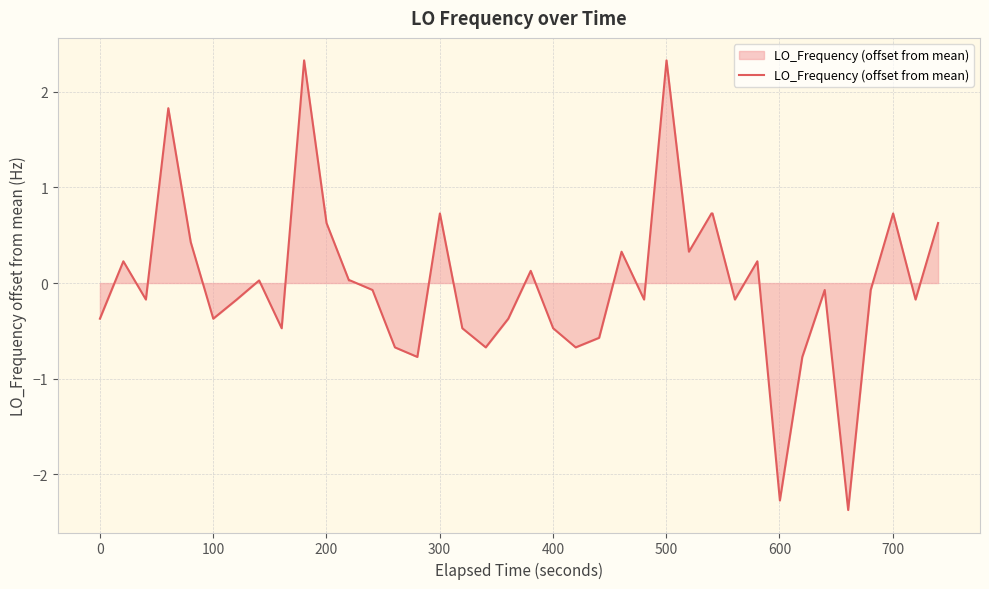

Does the chart display data point markers on the line(s)?

No